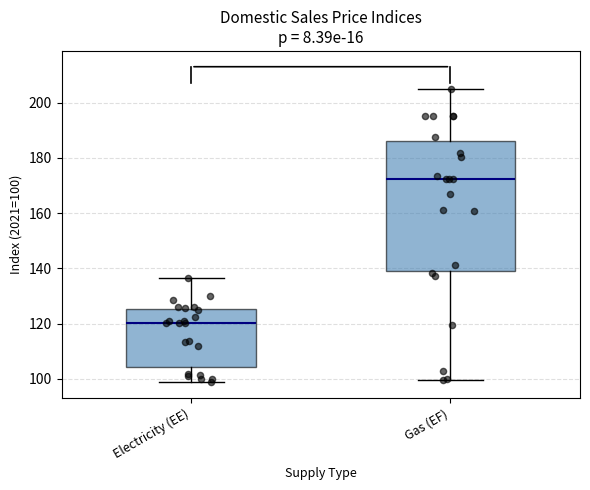

Which box has the lowest median line?

Electricity (EE)